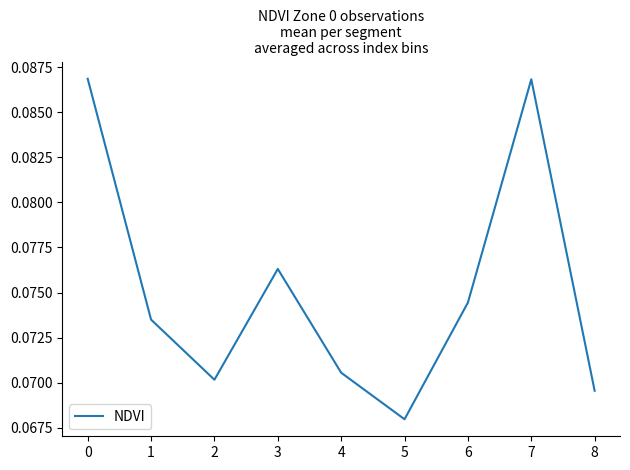

The value at 4 is 0.0. True or false?

False